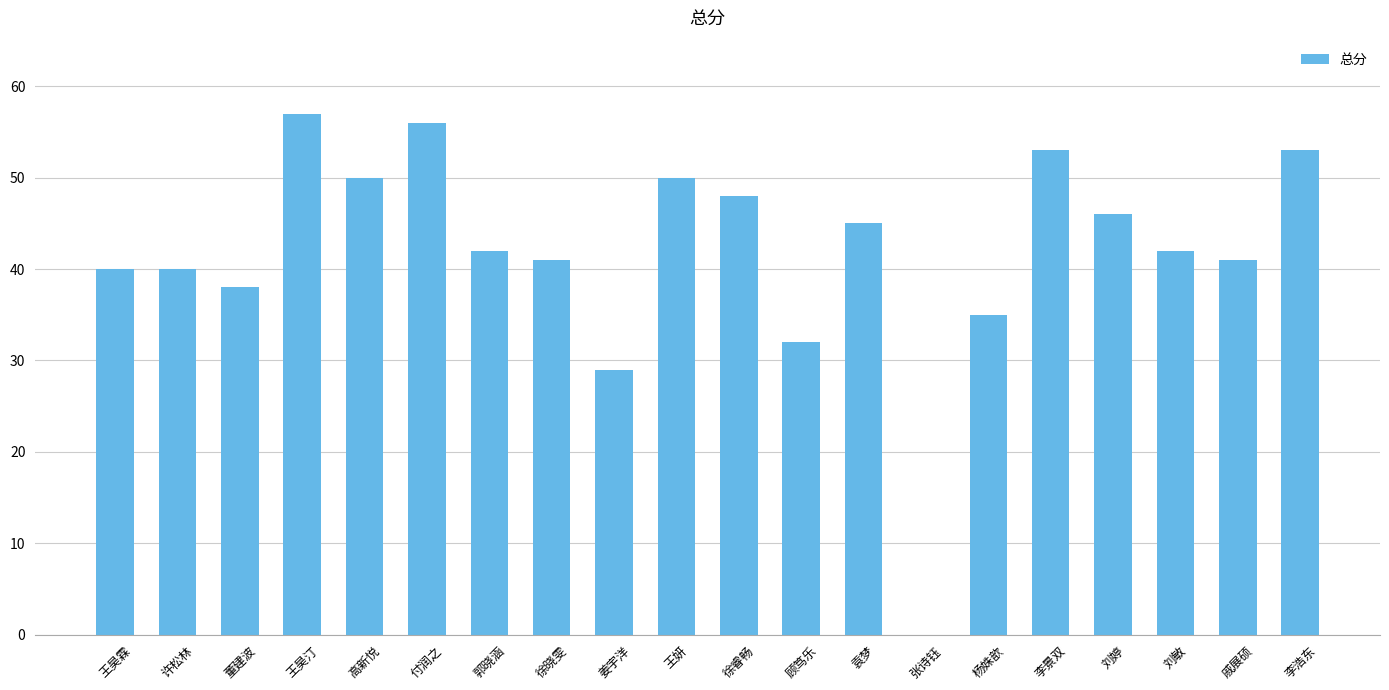

What is the average value?

42